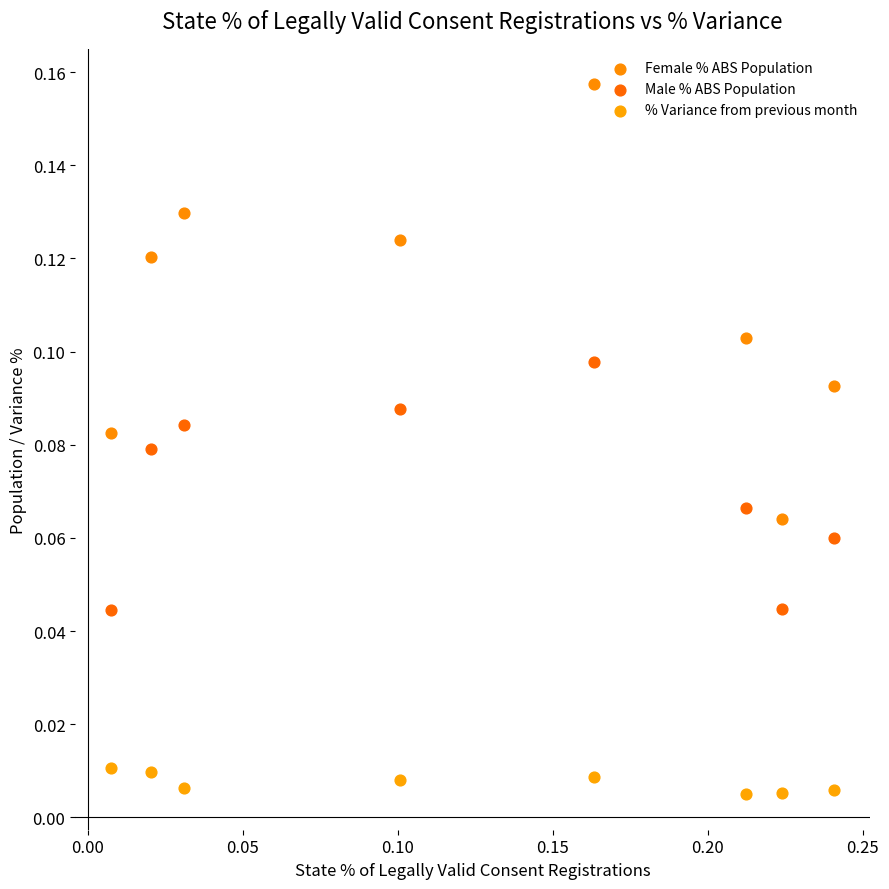

What are all the series names shown in the legend?

Female % ABS Population, Male % ABS Population, % Variance from previous month